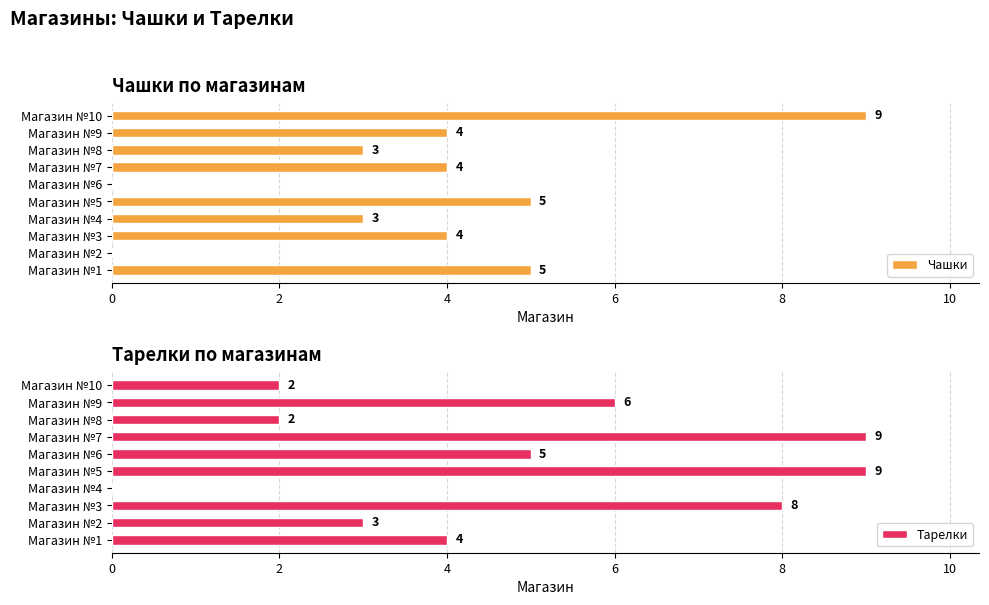

What is the sum of all Чашки values?

37